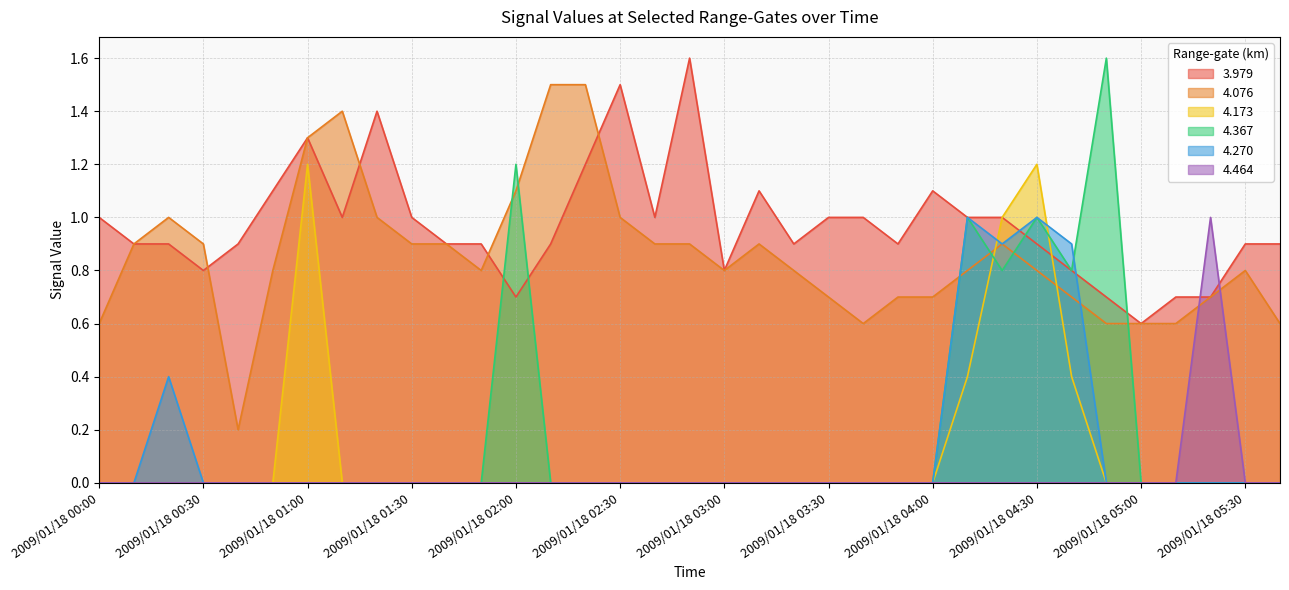

True or false: 4.076 and 3.979 intersect in this chart.

True